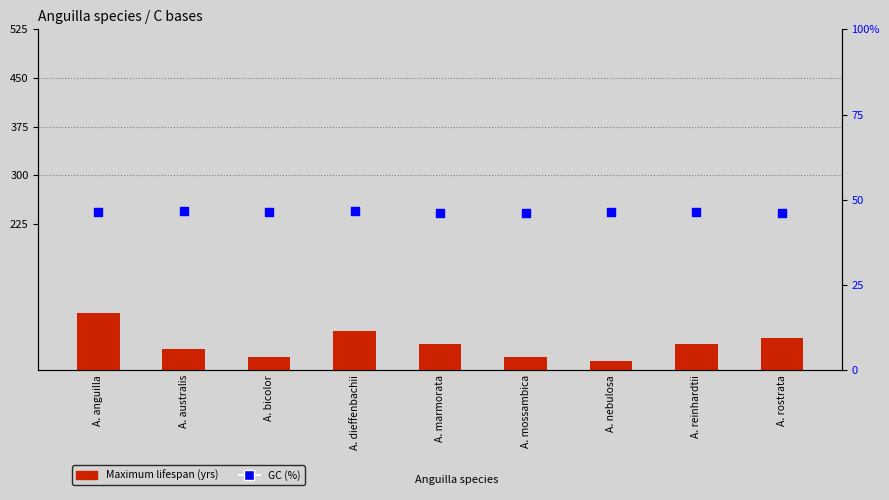

What is the total value across all series at A. australis?

78.7